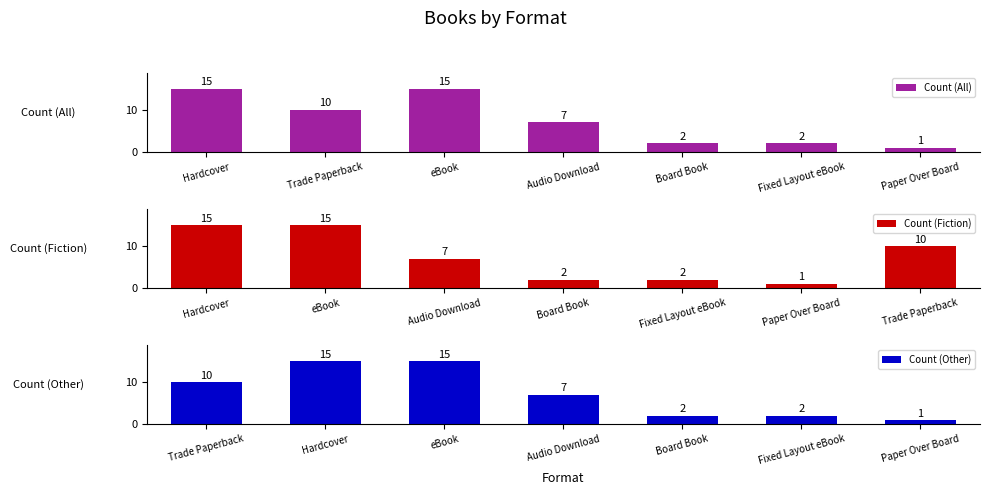

The Count (Other) series shows 1 at Paper Over Board. True or false?

True